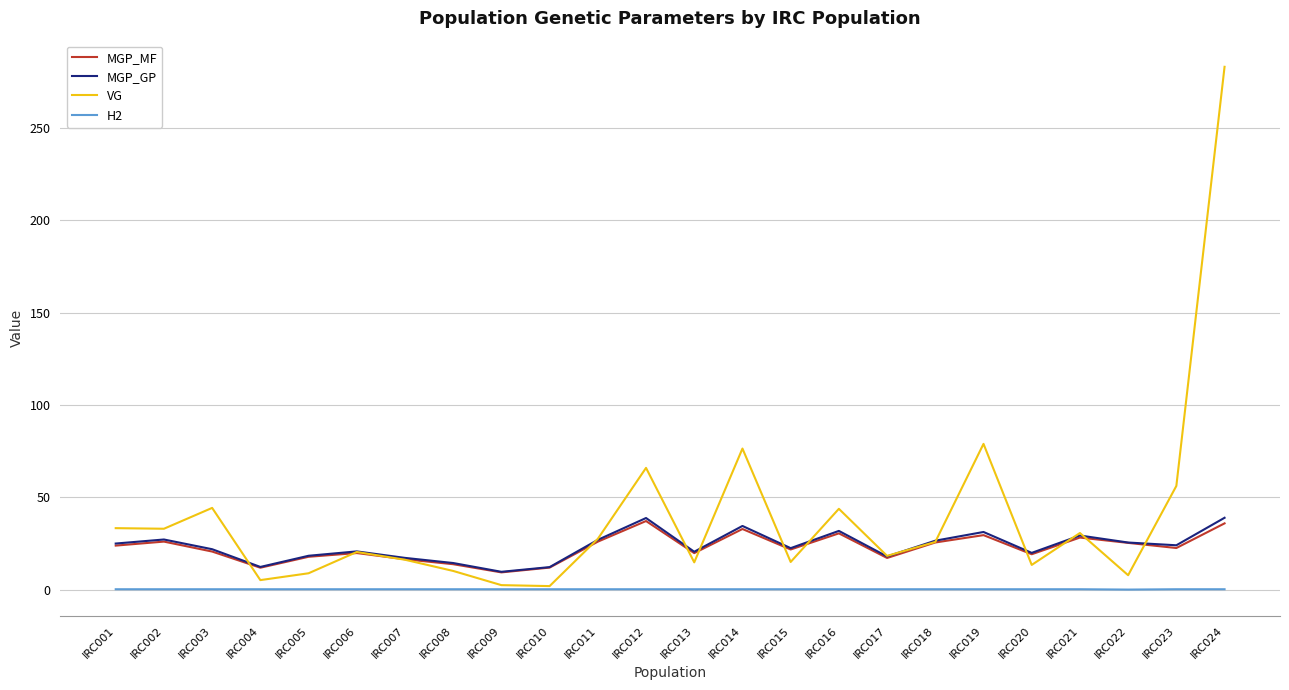

True or false: H2 and MGP_GP intersect in this chart.

False